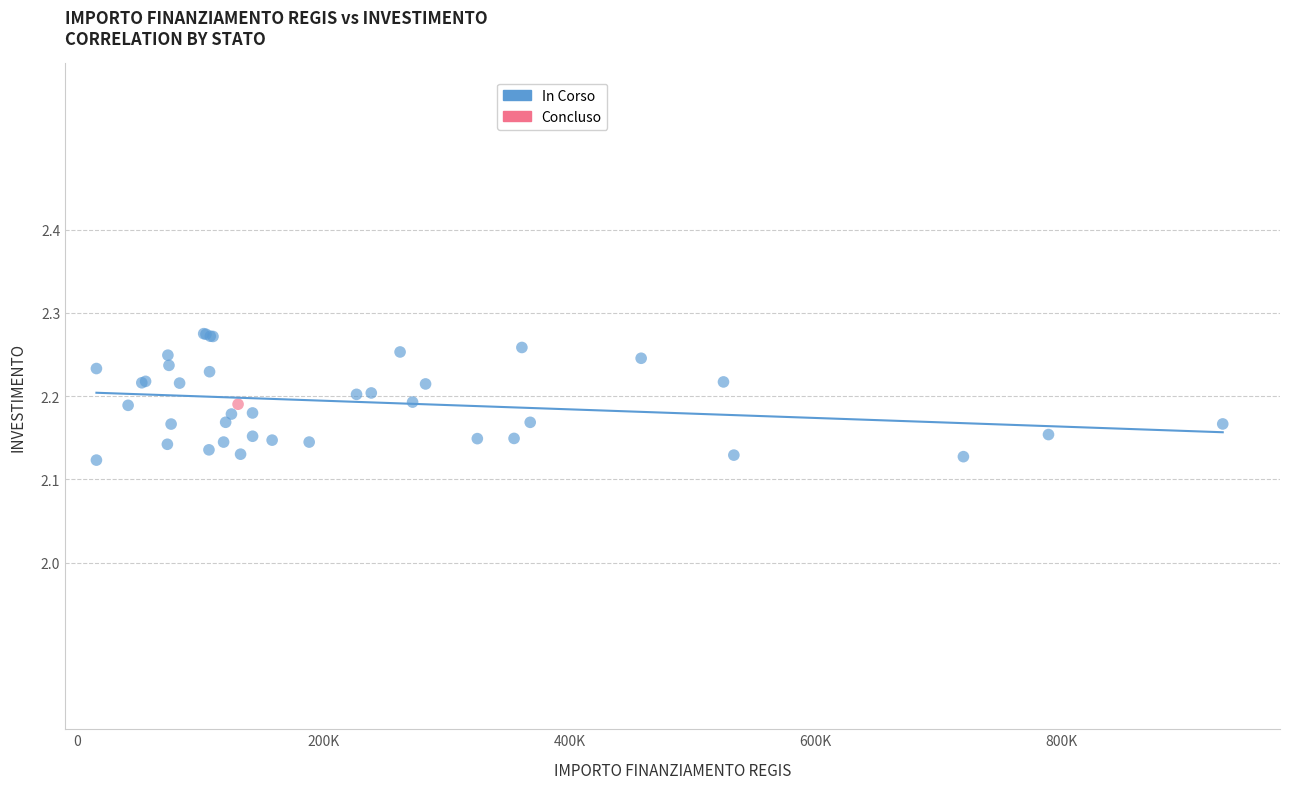

What are all the series names shown in the legend?

In Corso, Concluso